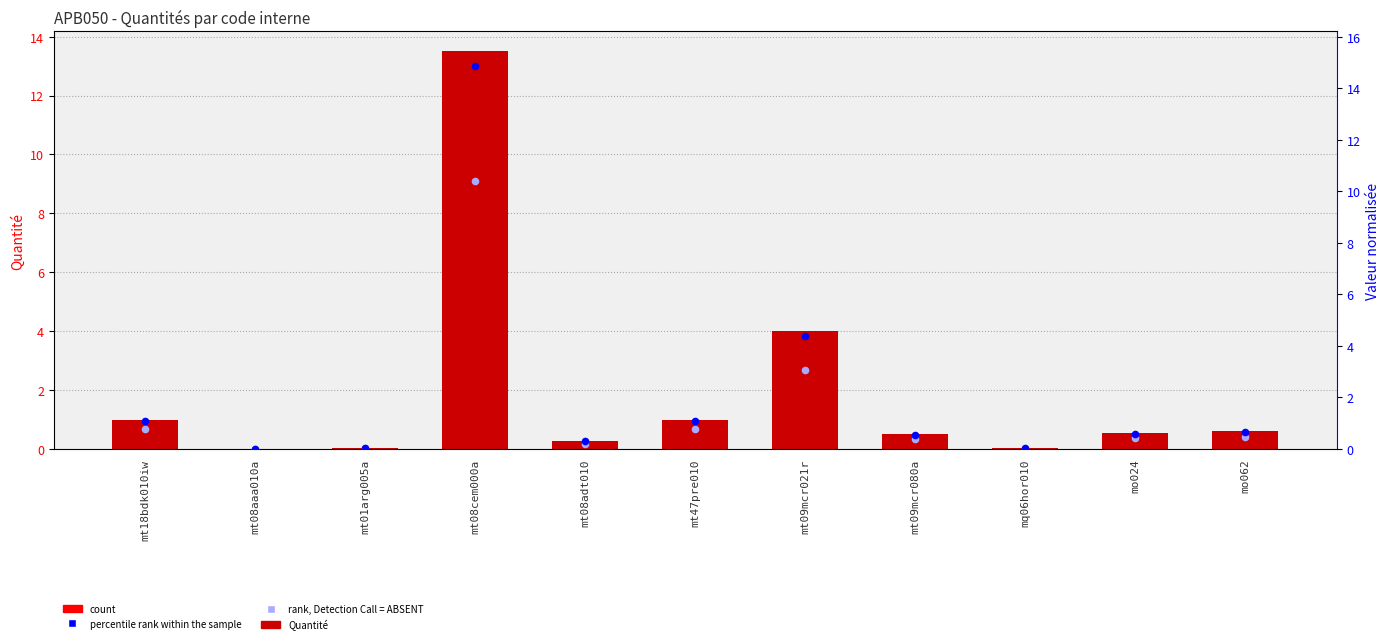

Which series has the largest Y range (max minus min)?

rank